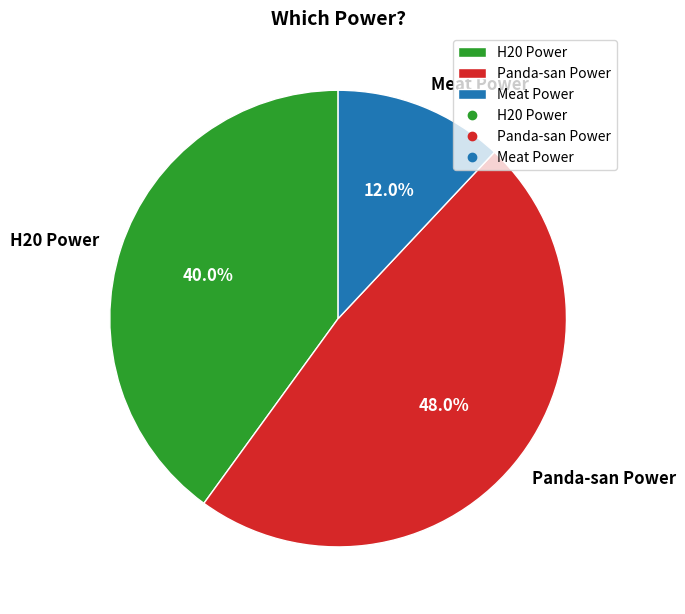

Which slice is the smallest?

Meat Power